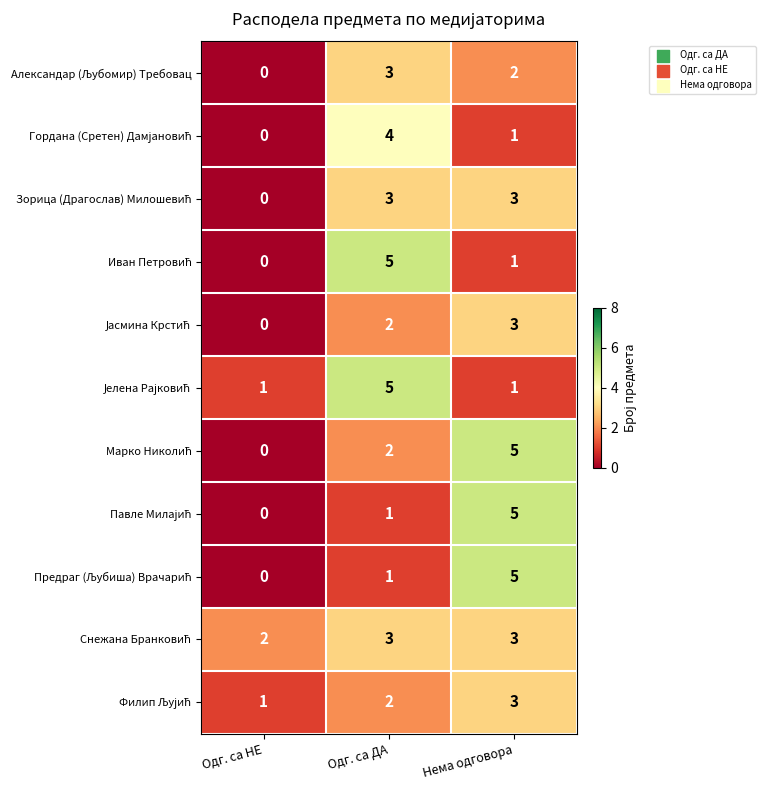

What is the maximum value shown in the chart?

5